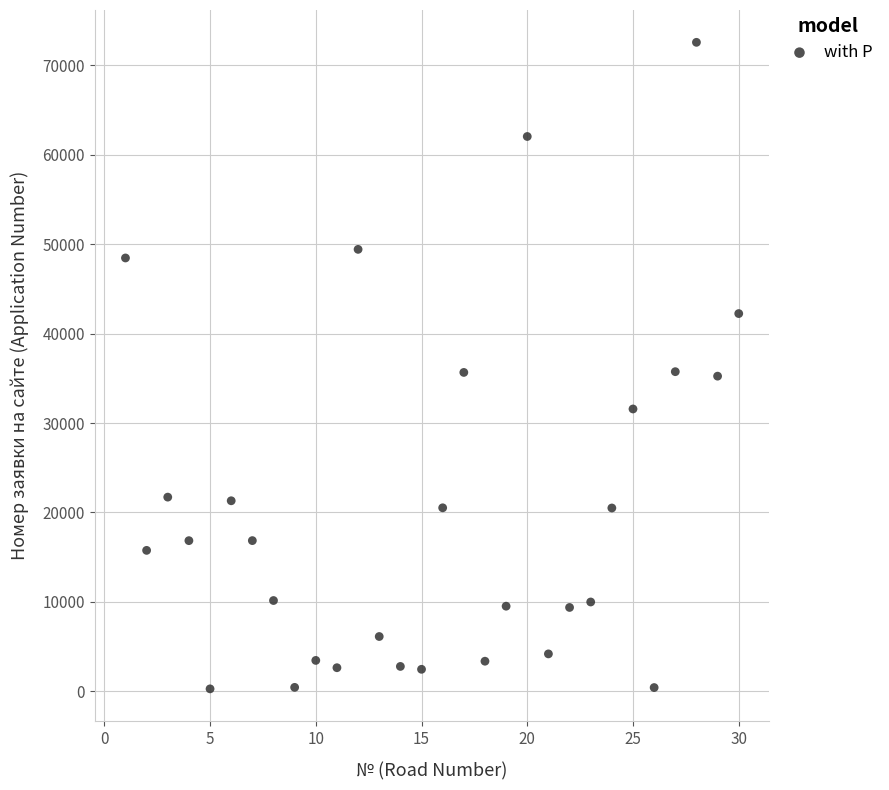

What is the range of Y values (max minus min)?

72314